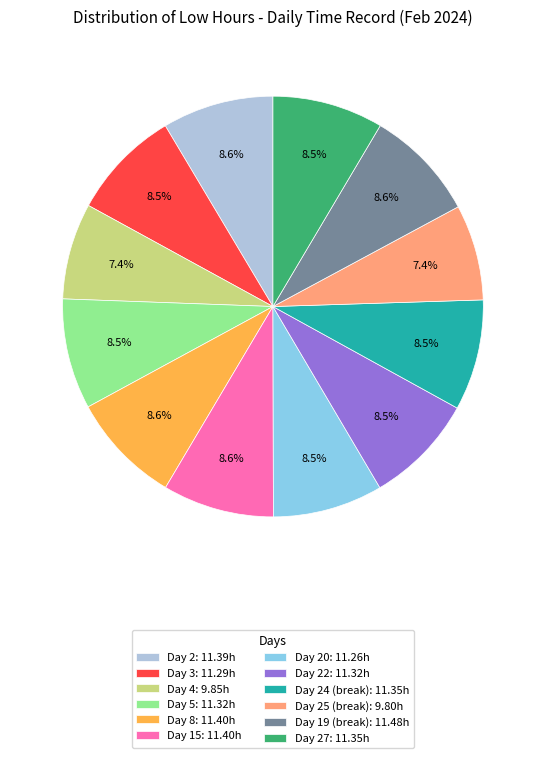

What is the ratio of the value at Day 3: 11.29h to the value at Day 20: 11.26h?

1.0